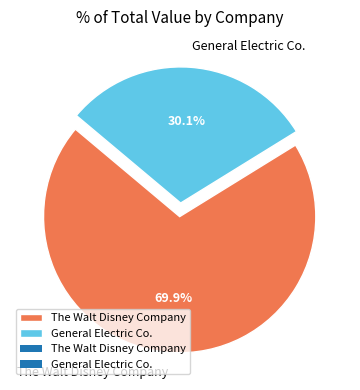

What portion of the pie excludes The Walt Disney Company?

30.1%